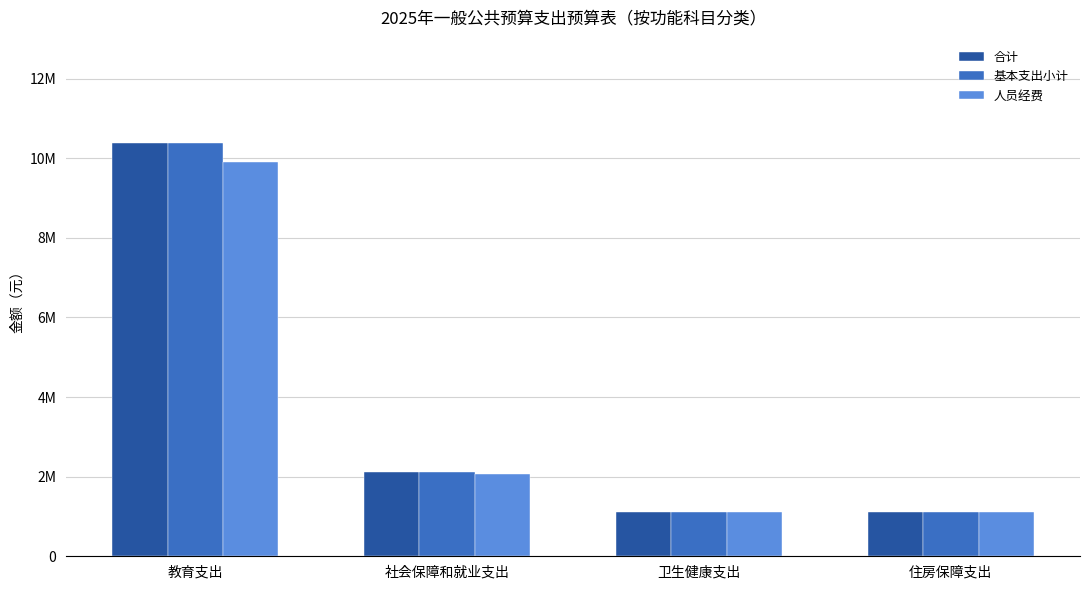

What is the label of the 1st bar from the left?

教育支出